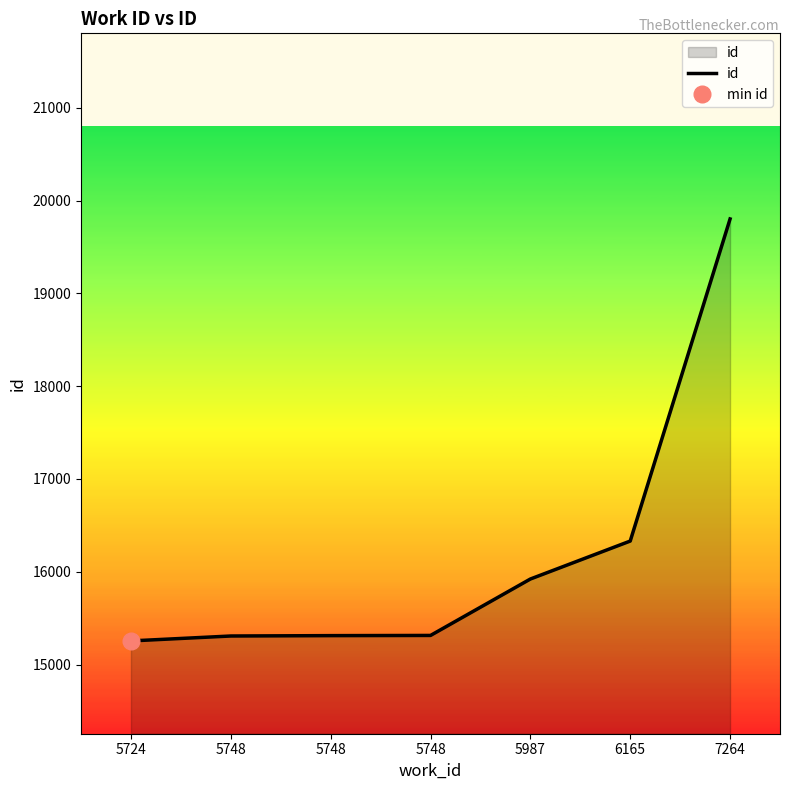

Rank the categories by value from highest to lowest.

7264, 6165, 5987, 5748, 5748, 5748, 5724